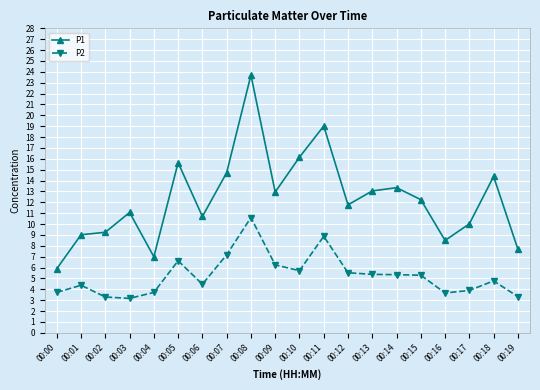

List the series in order of their peak value, highest first.

P1, P2